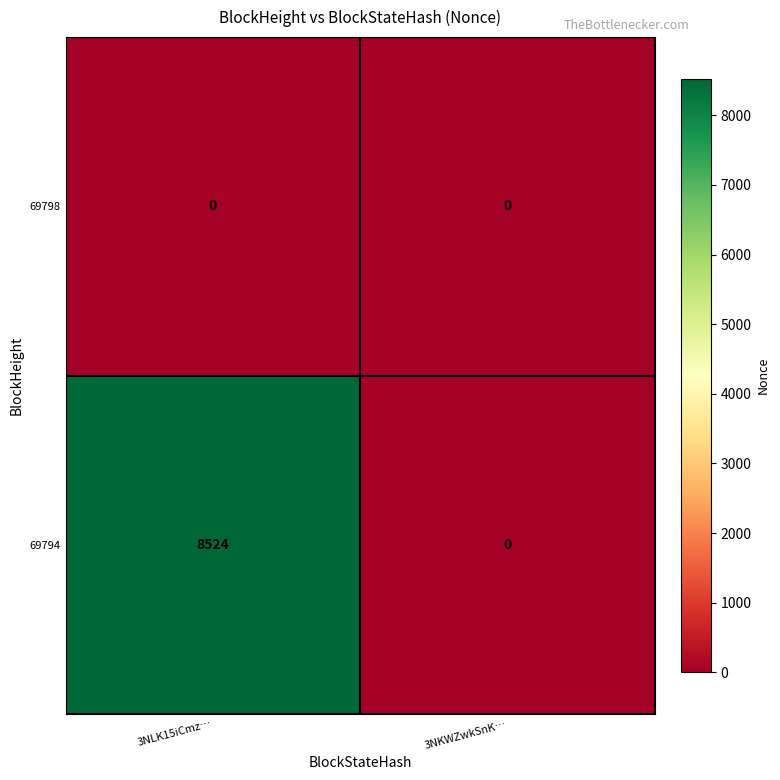

How many distinct data groups are displayed?

2